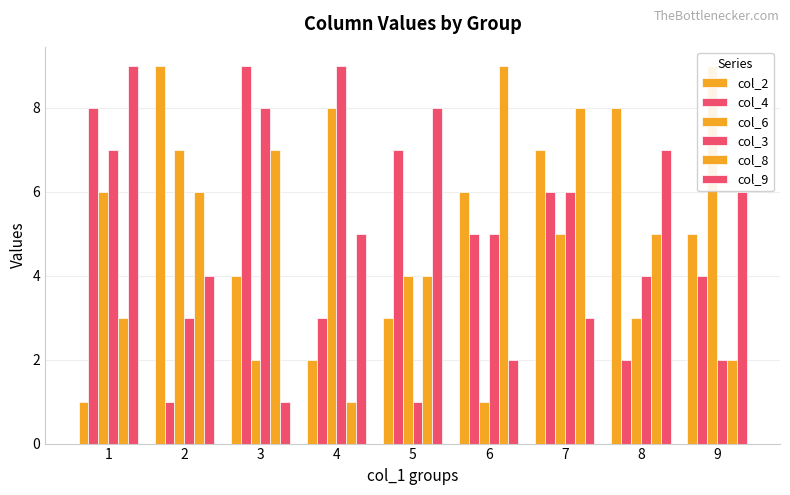

How many bars are there in total?

54